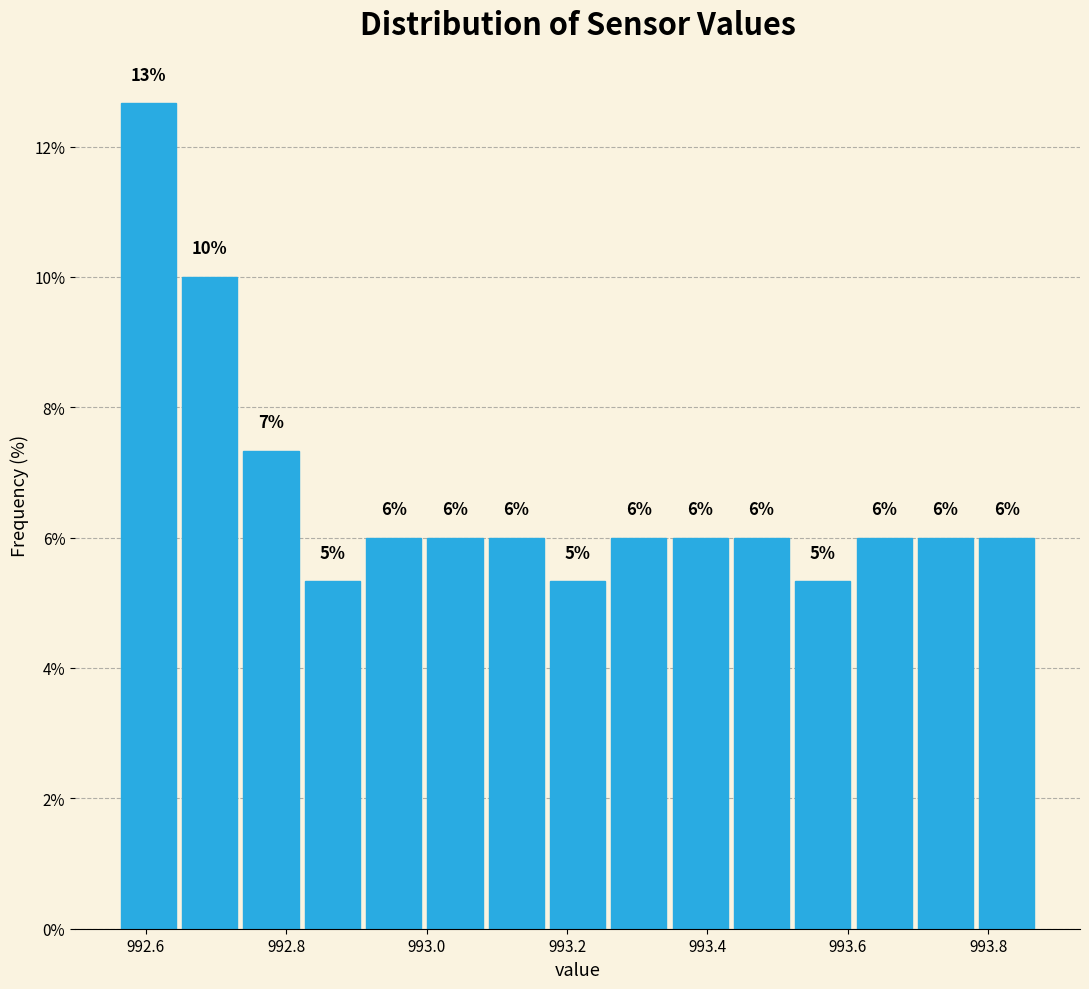

Which range on the x-axis has the tallest bar?

992.56 to 992.64